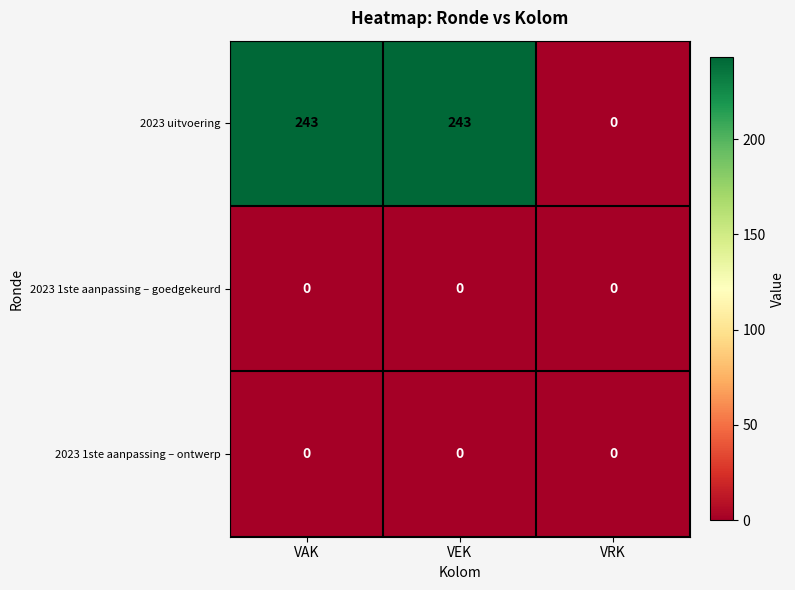

How many data points does each series have?

3